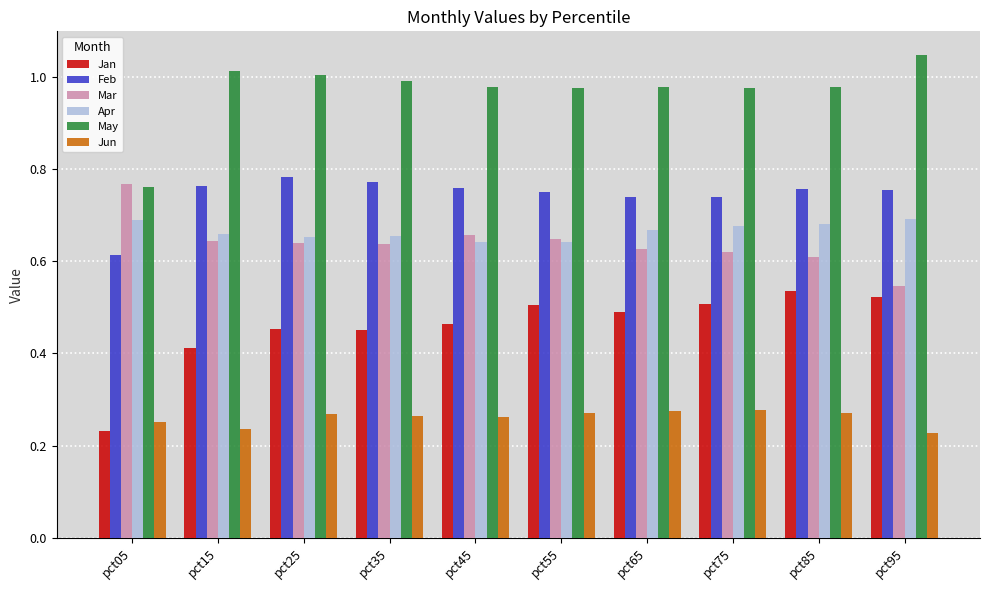

Which series has the largest total across all categories?

May